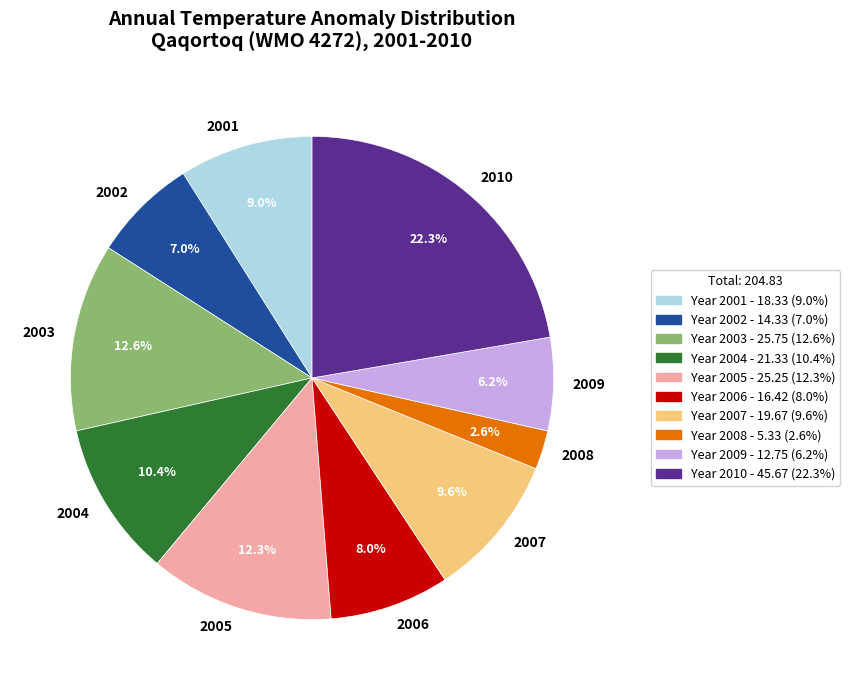

What is the largest slice in the pie chart?

2010